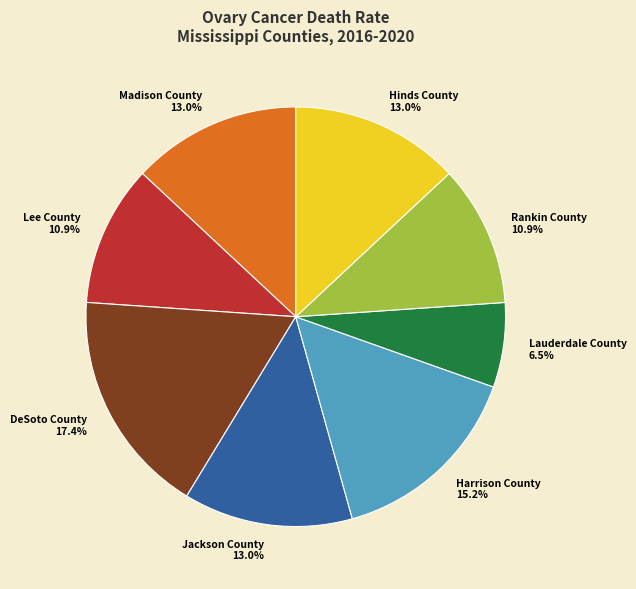

Is there any slice that represents more than half of the pie?

No